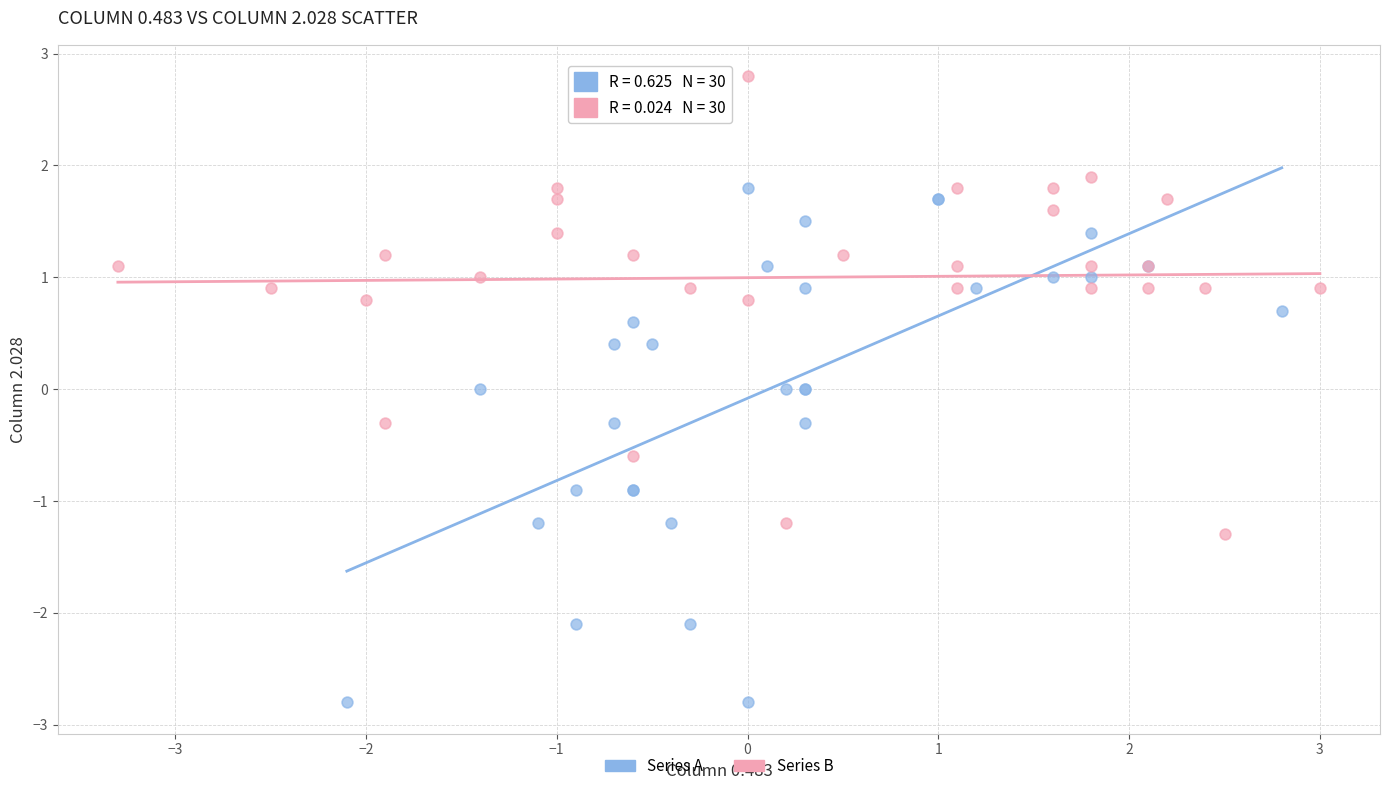

Which series reaches the minimum Y coordinate?

Series A